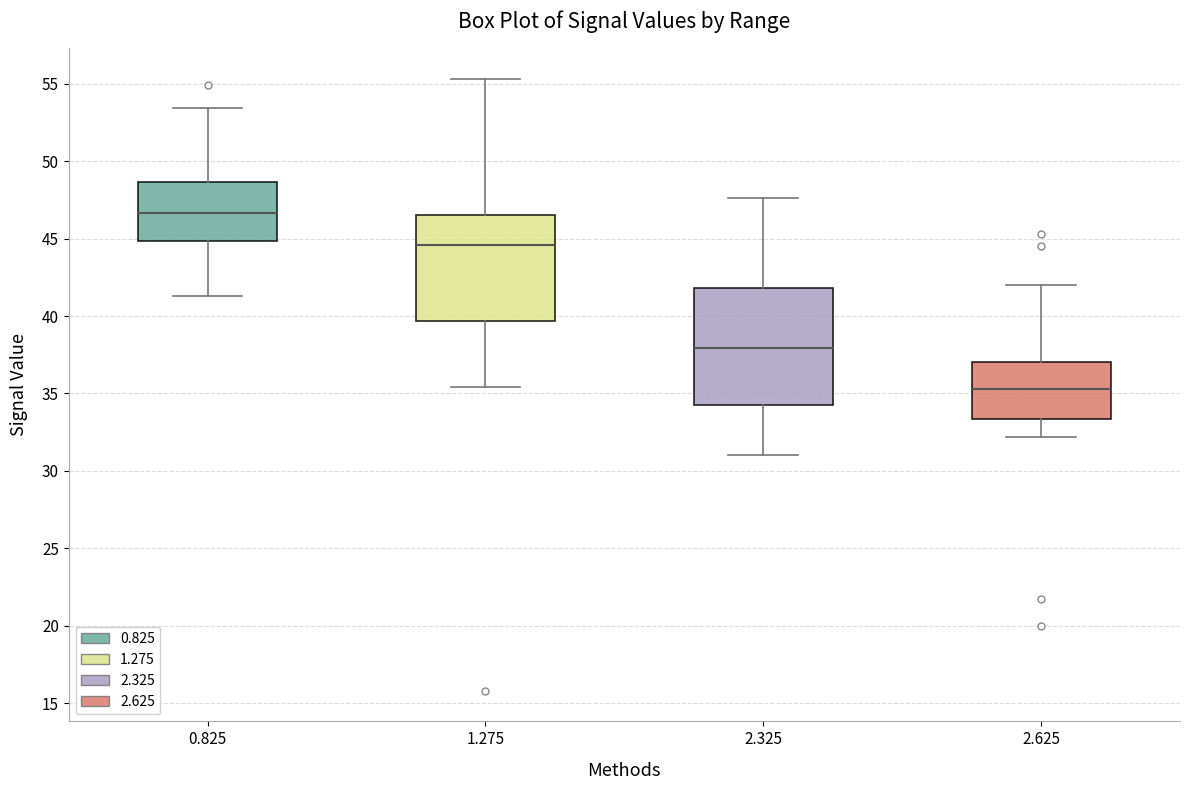

Which box has the highest median line?

0.825